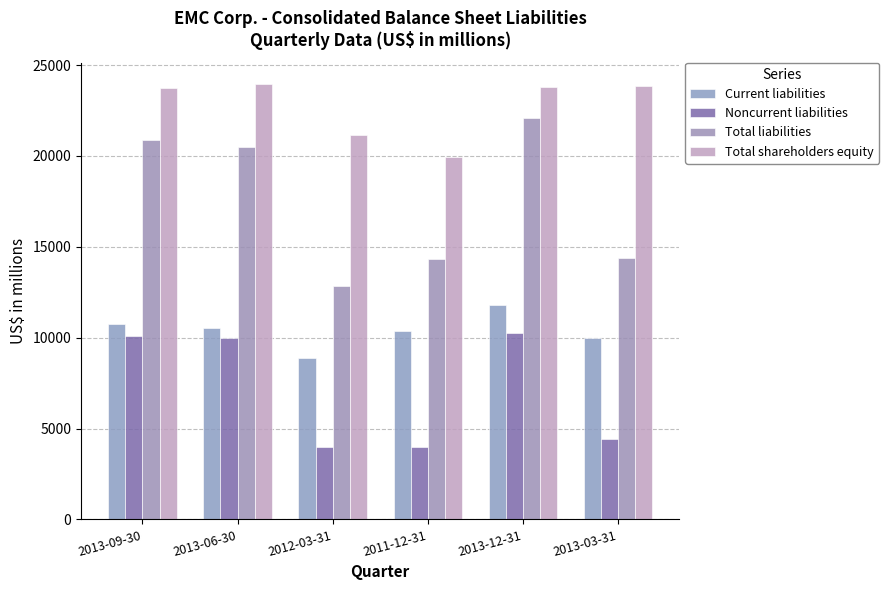

At which label does Current liabilities first exceed 10509?

2013-09-30